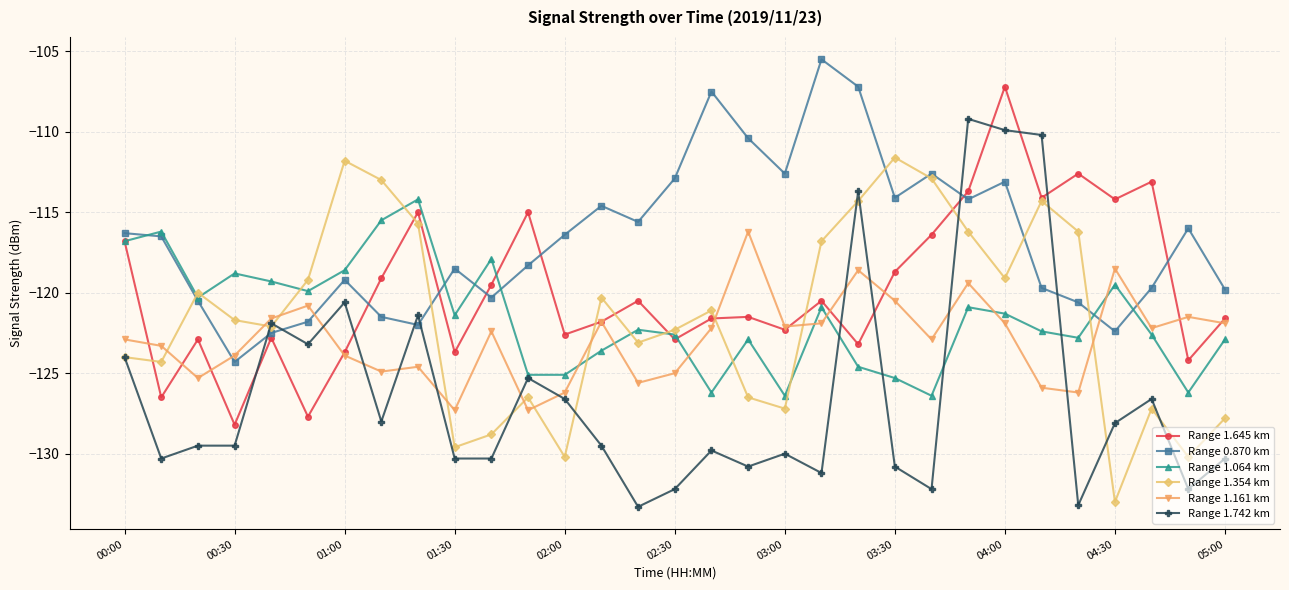

Does the chart display data point markers on the line(s)?

Yes